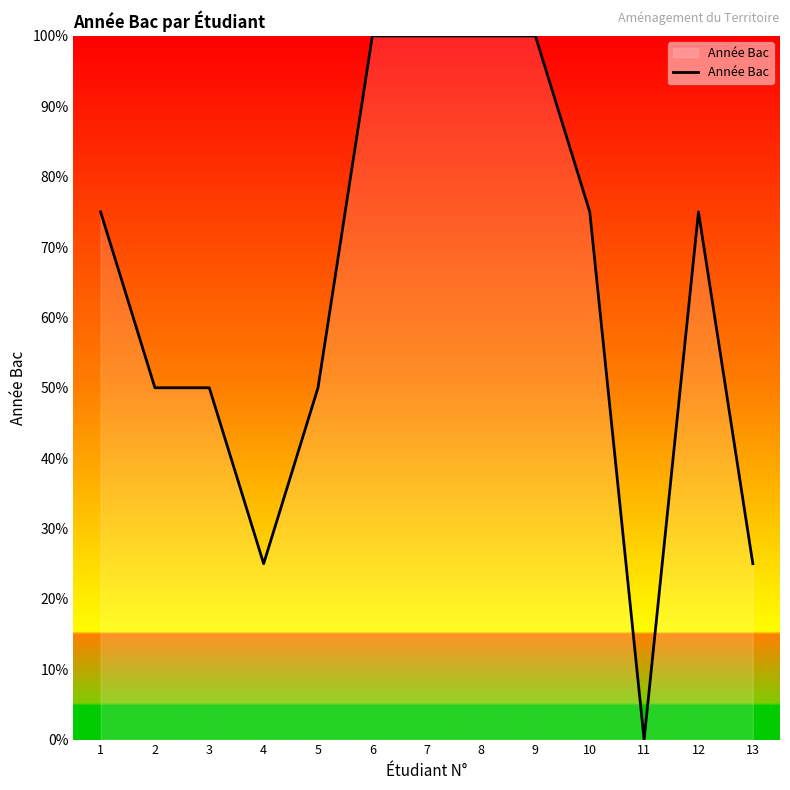

Between 11 and 10, which is larger?

10